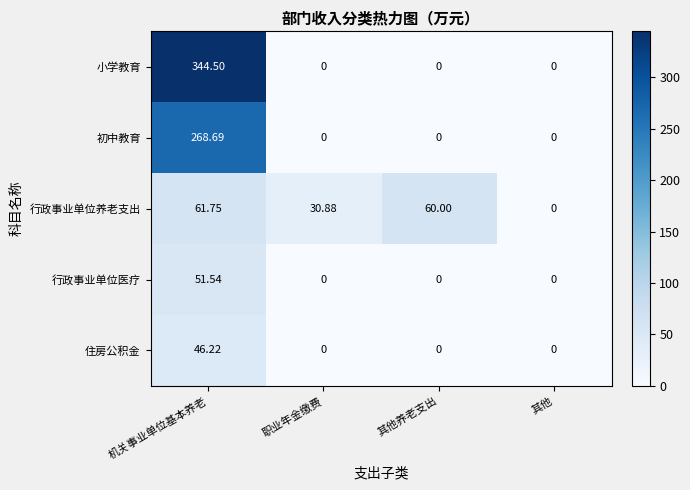

Which series has the widest spread of values?

小学教育